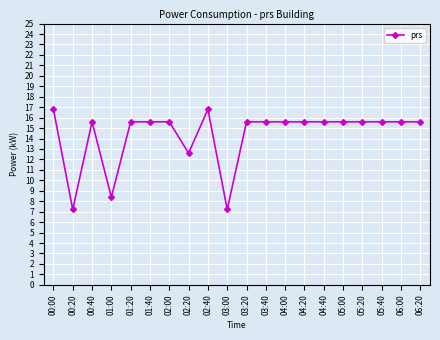

Where does the data first go above 15?

00:00